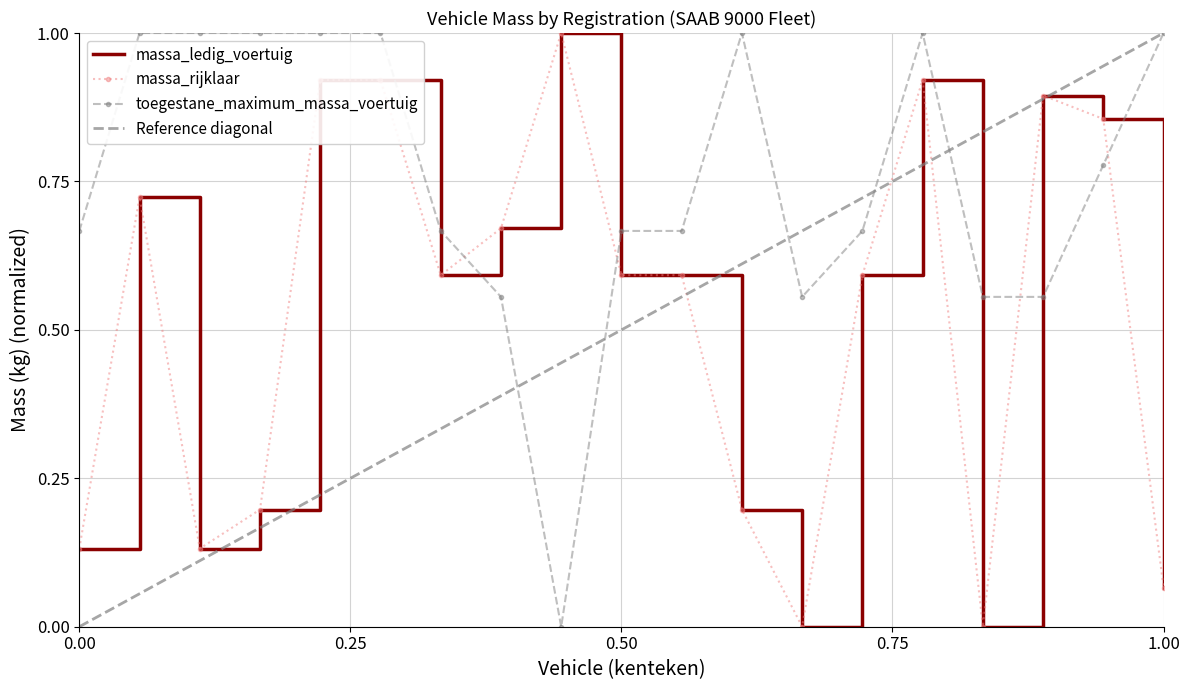

True or false: massa_rijklaar and massa_ledig_voertuig intersect in this chart.

False